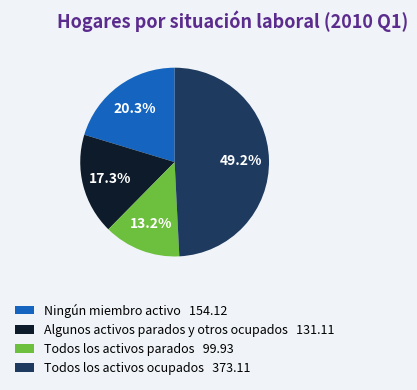

Between Todos los activos parados 99.93 and Algunos activos parados y otros ocupados 131.11, which is larger?

Algunos activos parados y otros ocupados 131.11